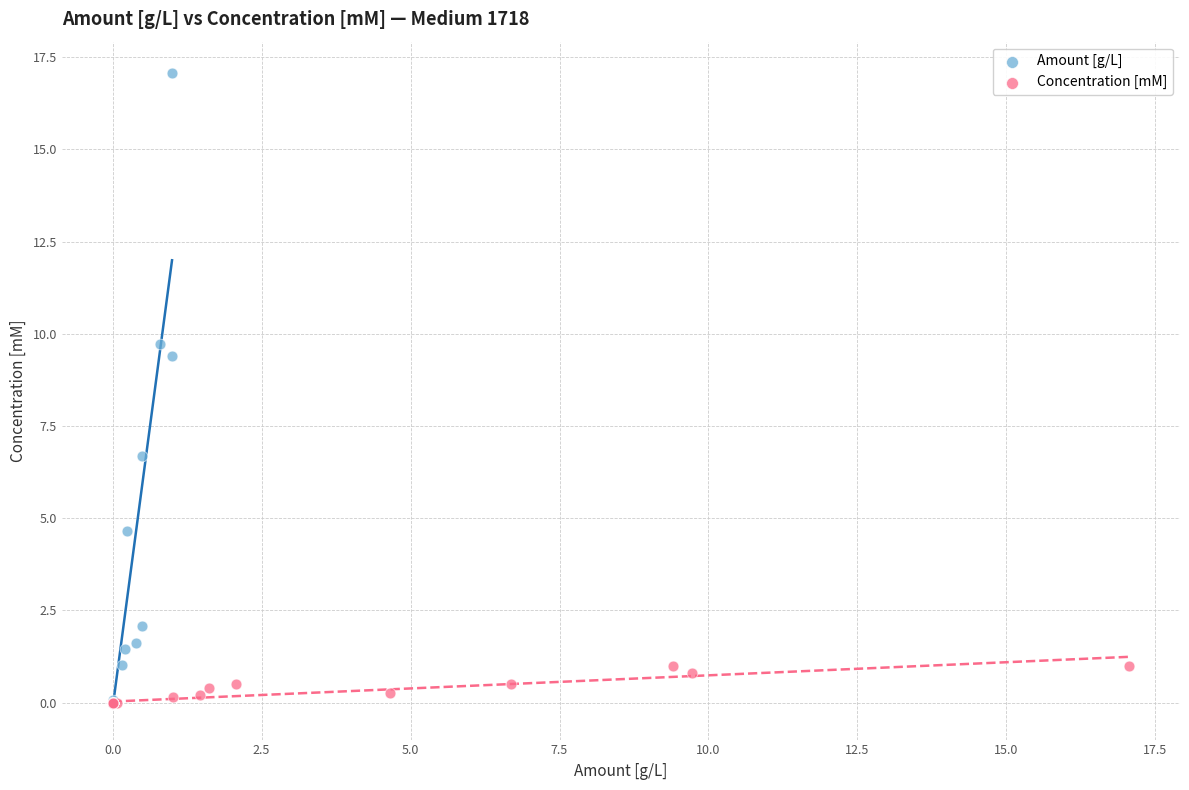

Which series reaches the maximum Y coordinate?

Amount [g/L]